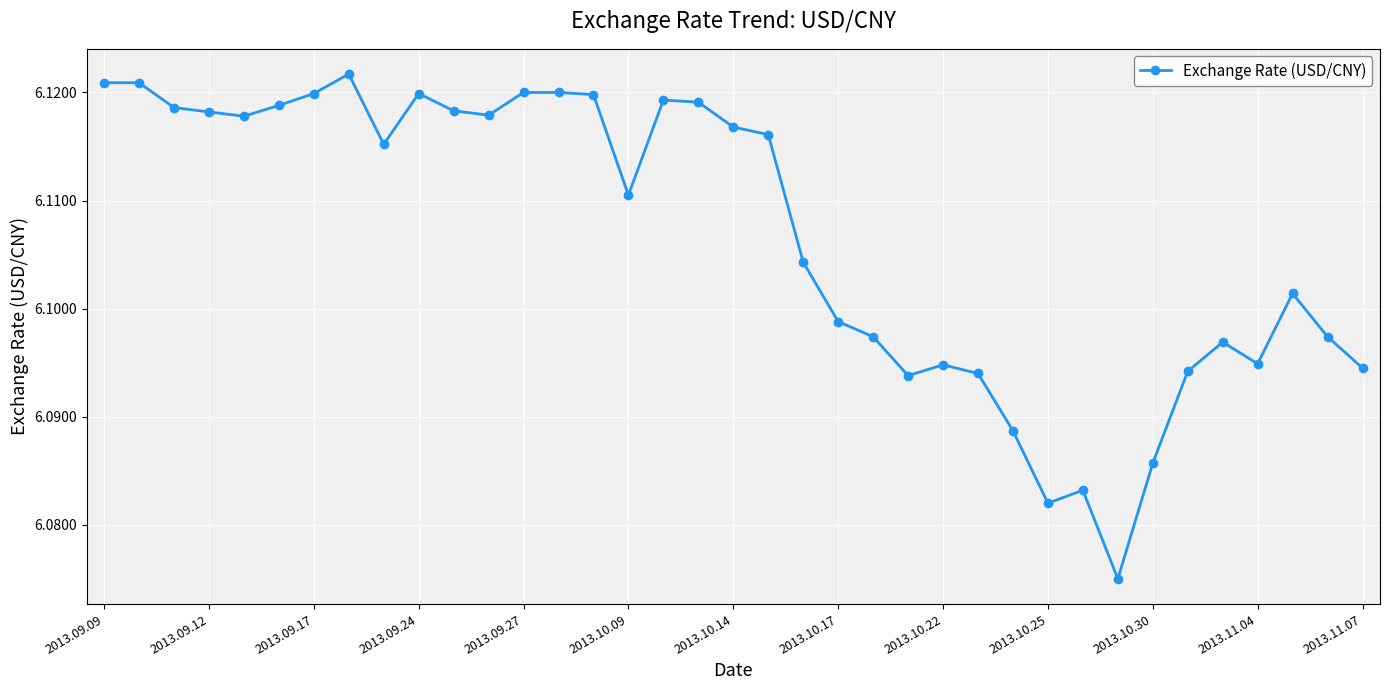

How many series are shown in this chart?

1